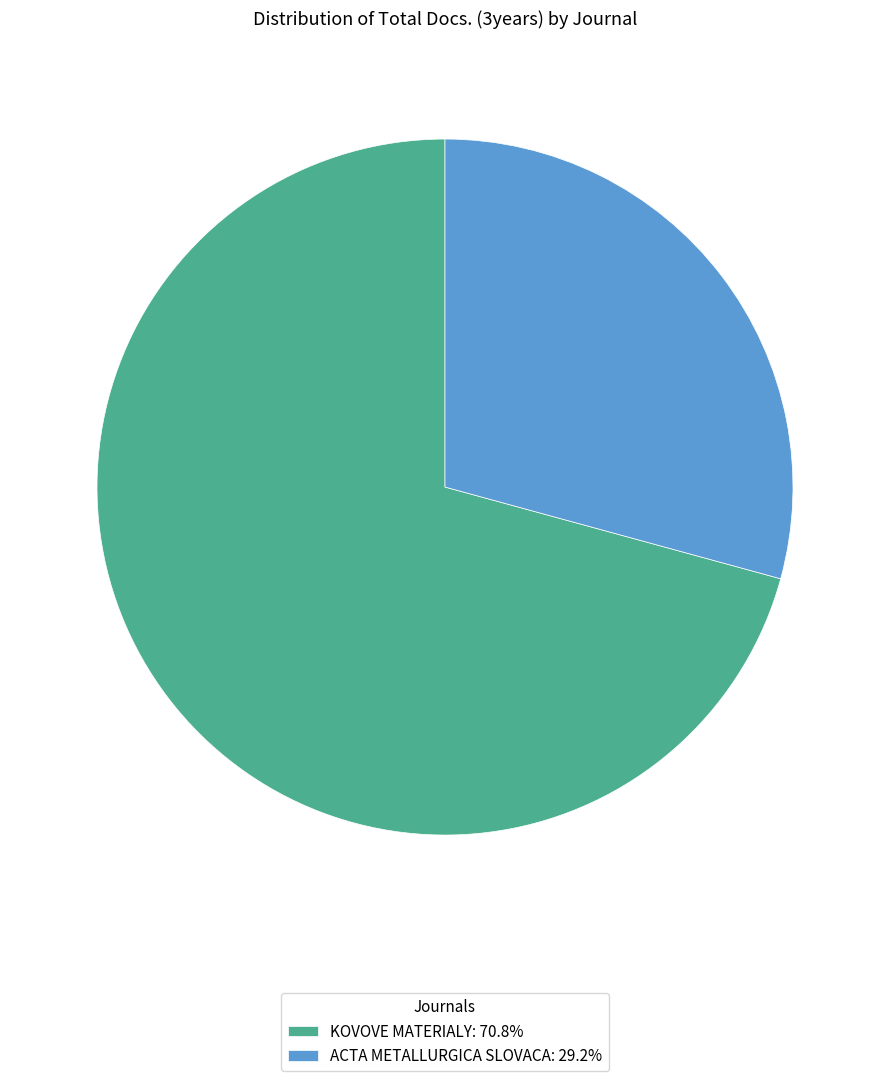

Is there a majority slice in this chart?

Yes